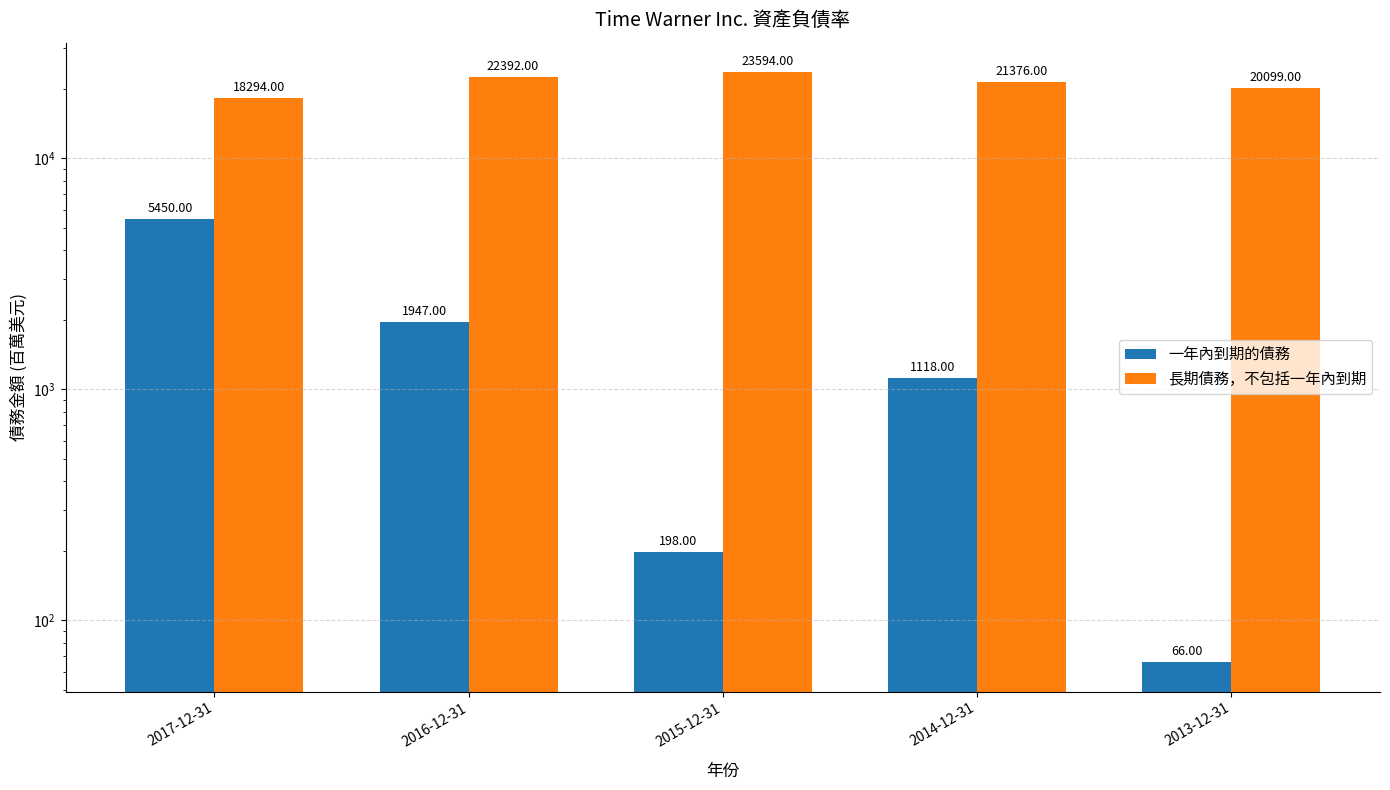

Which category has the lowest value in the 一年內到期的債務 series?

2013-12-31